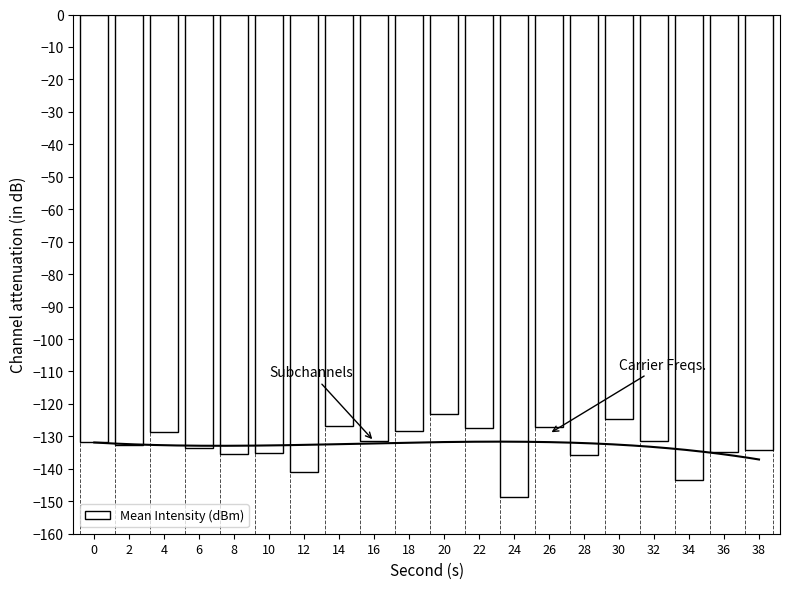

Are the bars horizontal?

No